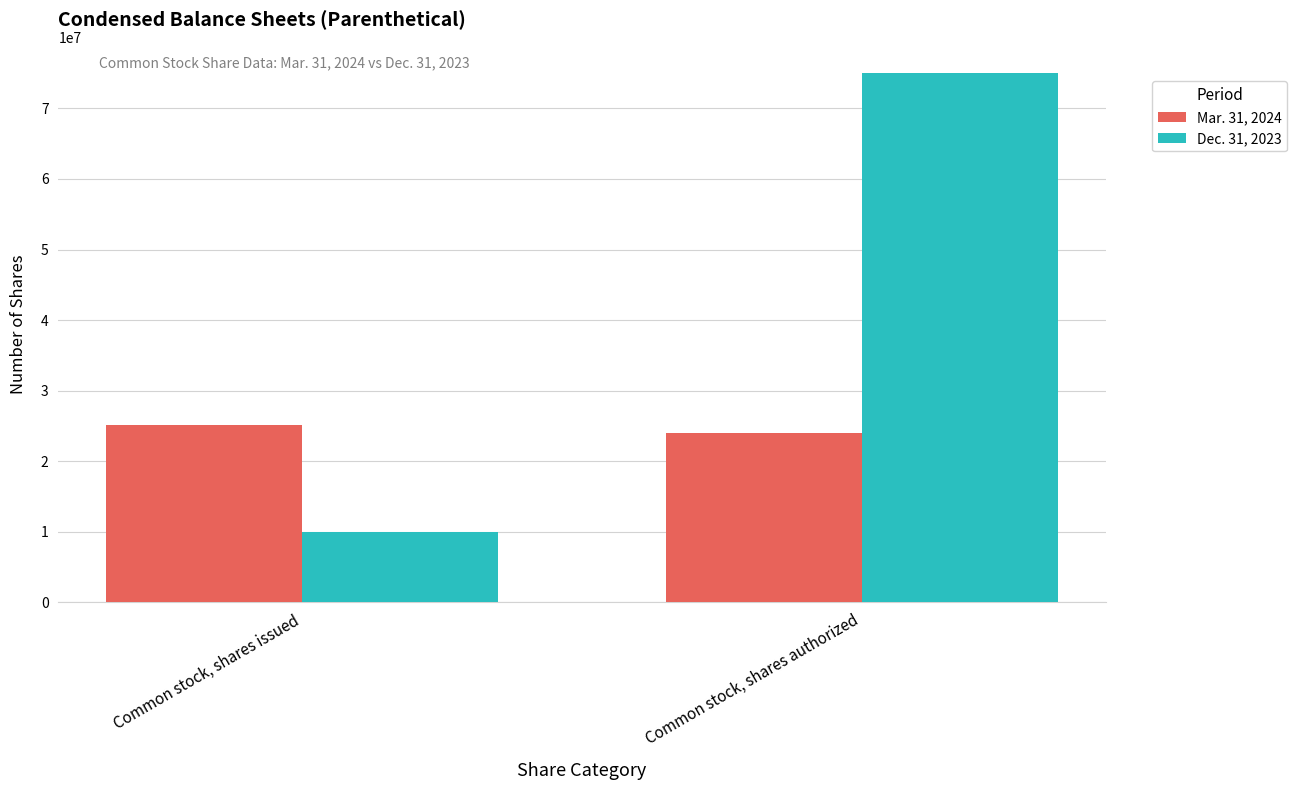

Which category has the lowest value across all series?

Common stock, shares issued